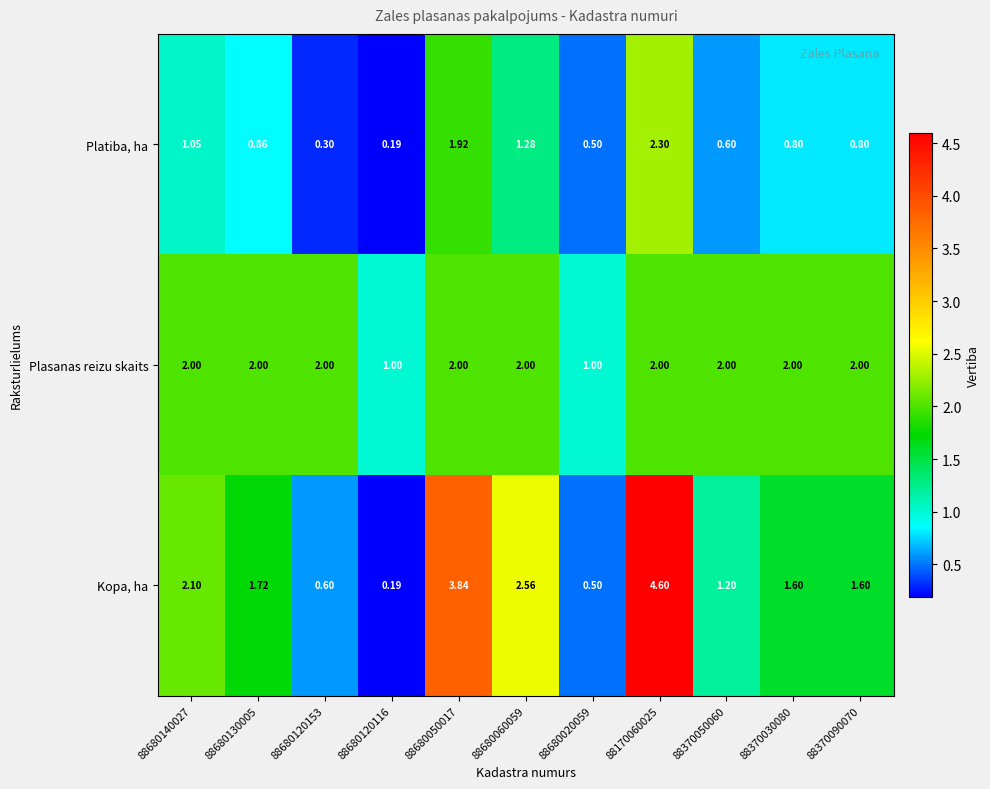

At 88680130005, list the series in order from smallest to largest.

Platiba, ha, Kopa, ha, Plasanas reizu skaits